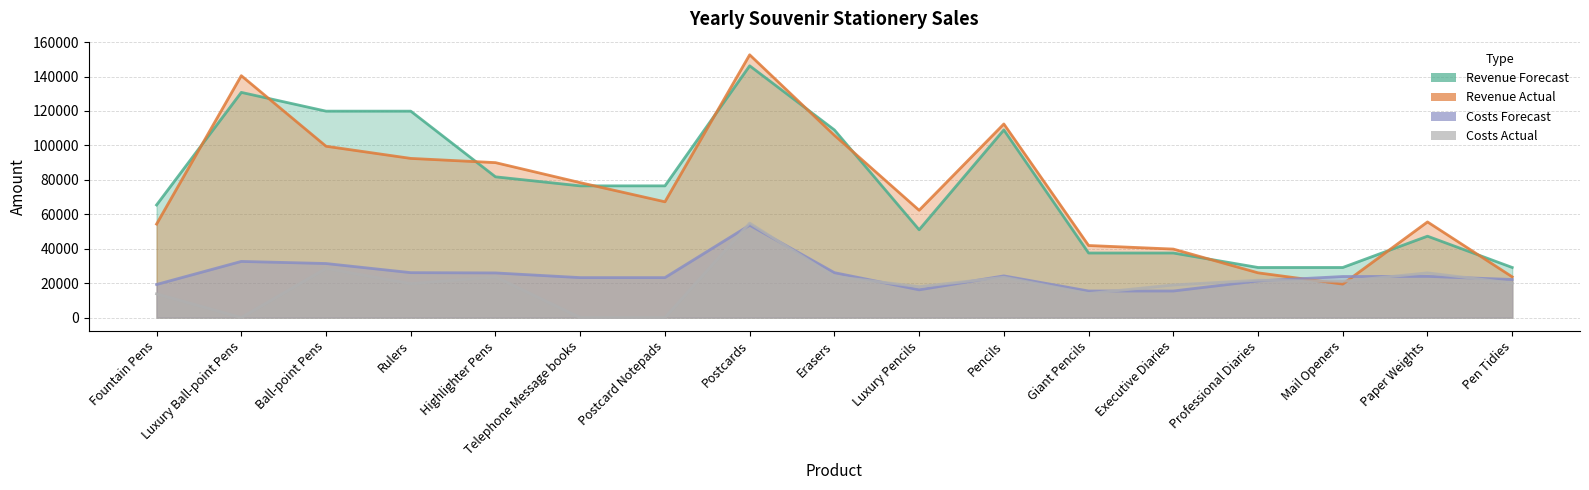

What is the value of the Costs Forecast point at the 11th from the left?

24210